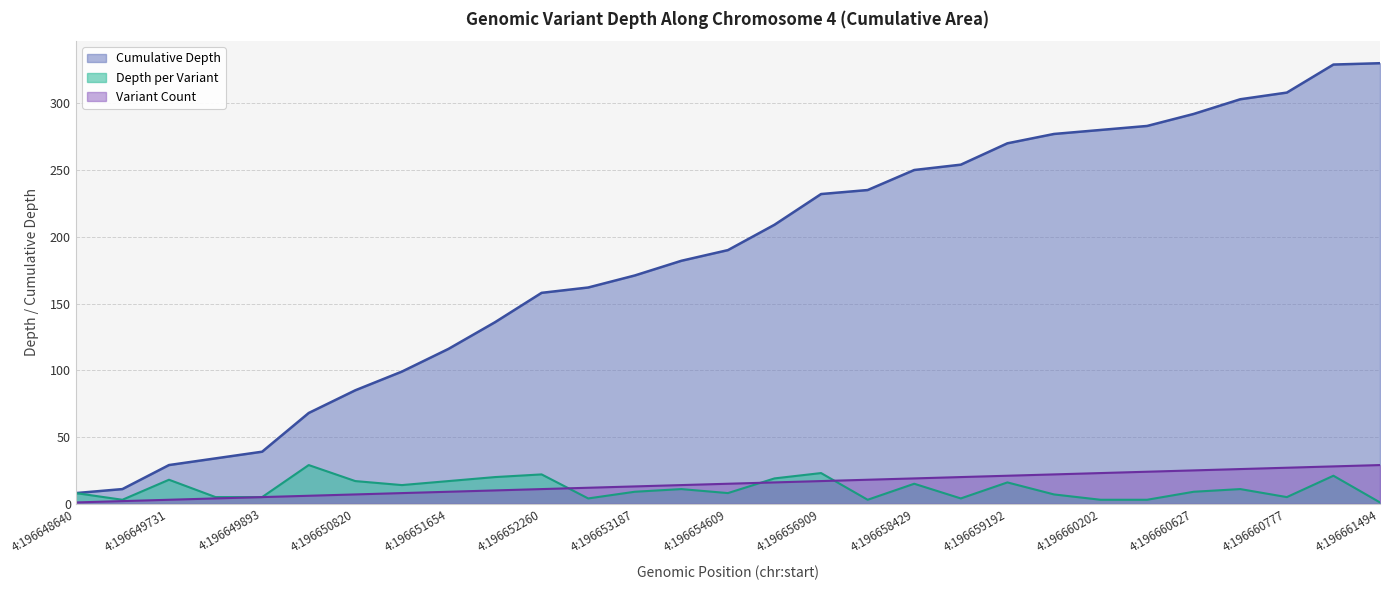

At which category does depth reach its first local valley?

4:196649243